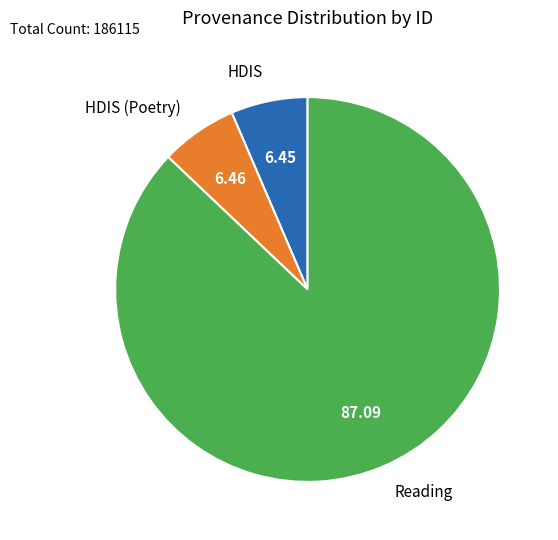

Combined, do Reading and HDIS account for over 50%?

Yes